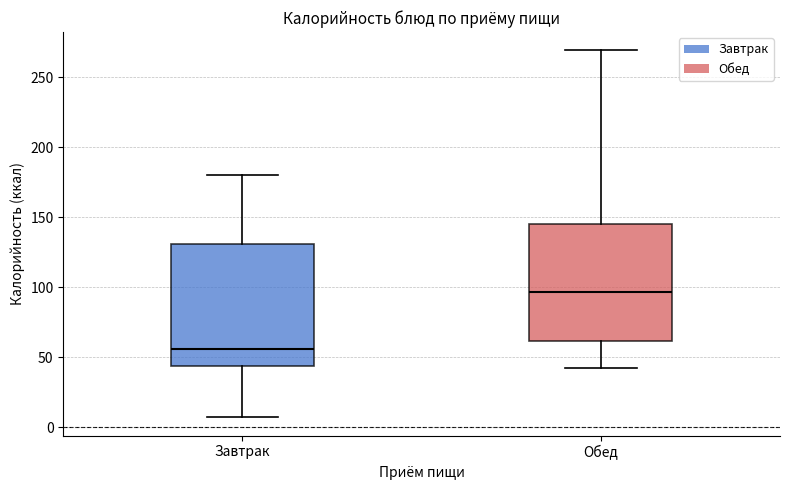

Where does the lower whisker of the box for Завтрак end on the y-axis? The values are not printed on the chart, so give them approximately, as read against the axis.

5